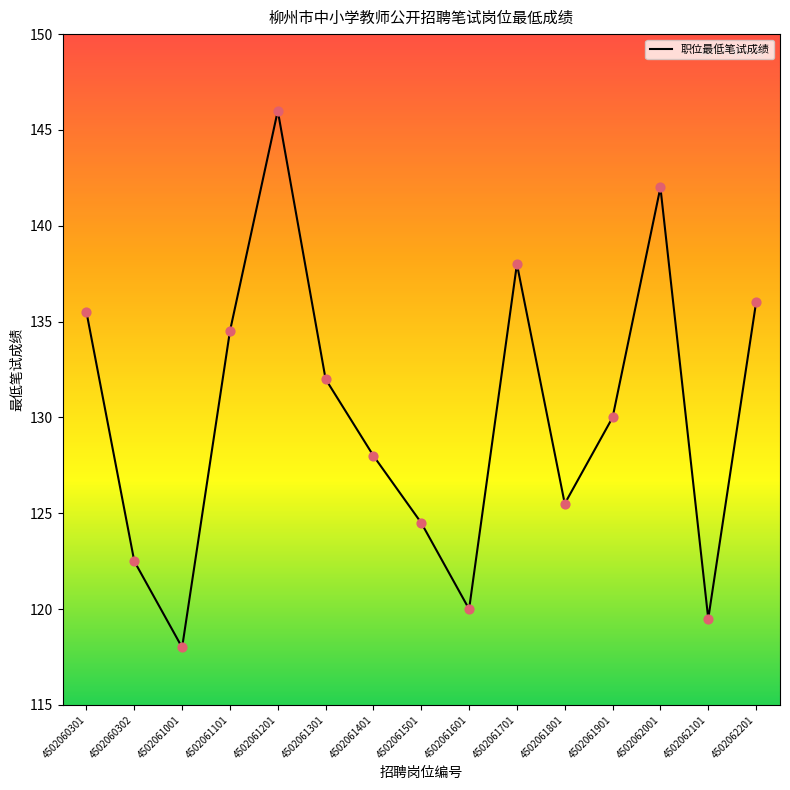

What is the change in value from 4502061801 to 4502062001?

+16.5